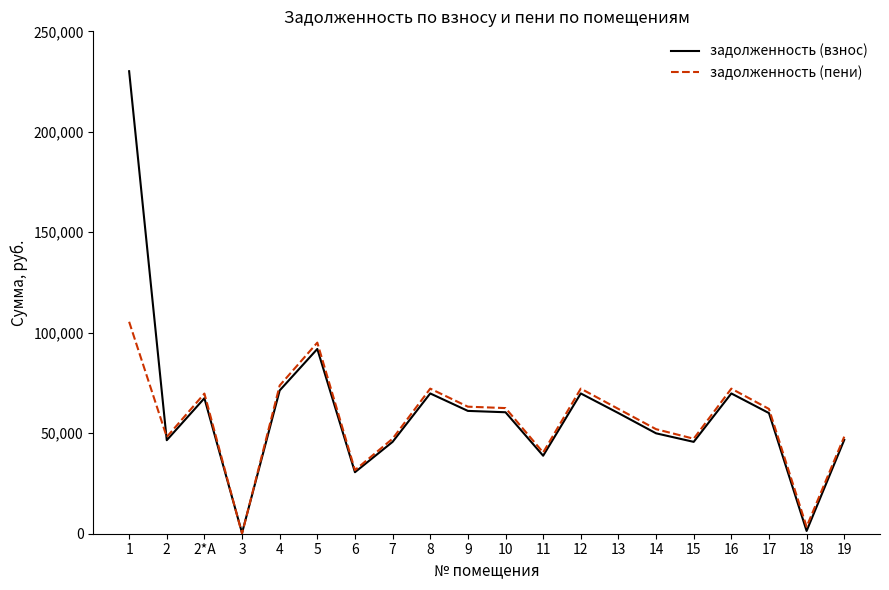

Where is the first local minimum for задолженность (пени)?

2